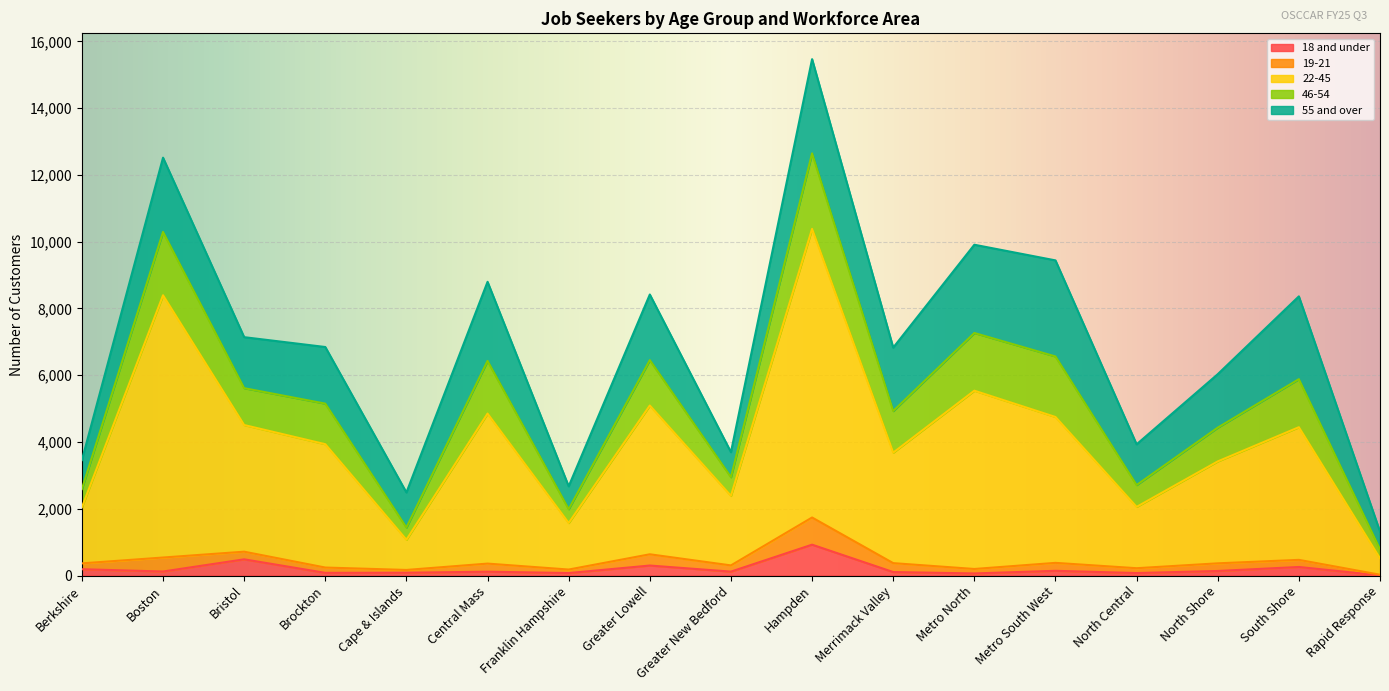

At which label does 18 and under reach its peak?

Hampden